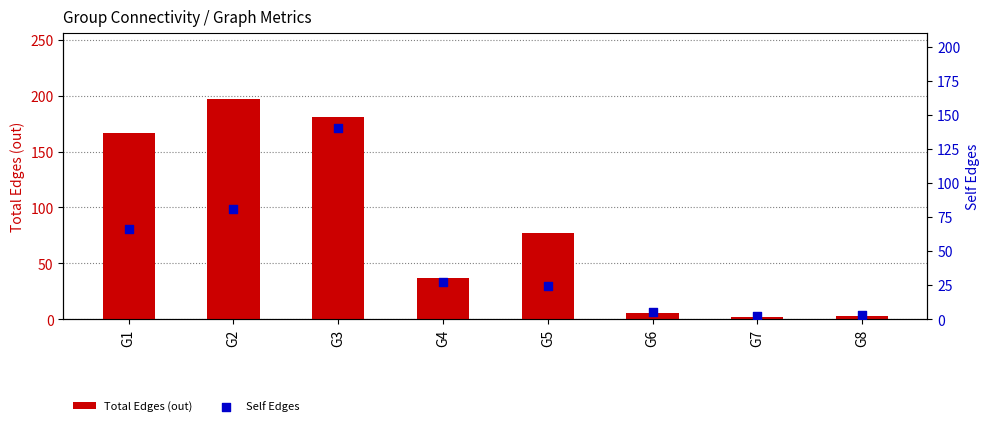

Which series reaches the maximum Y coordinate?

Total Edges (out)